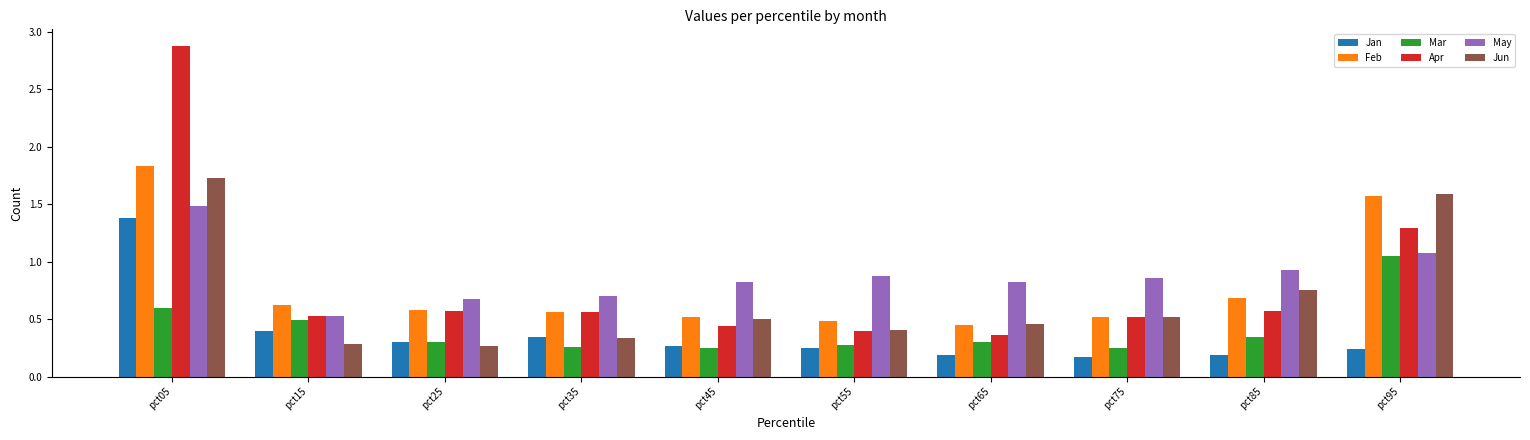

What is the sum of the Feb values at pct25 and pct05?

2.4